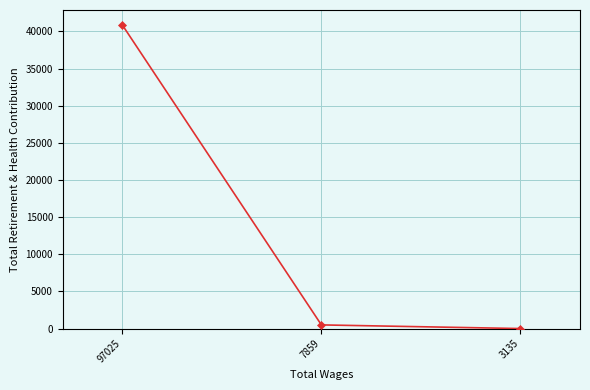

List the labels in order of value, smallest first.

3135, 7859, 97025